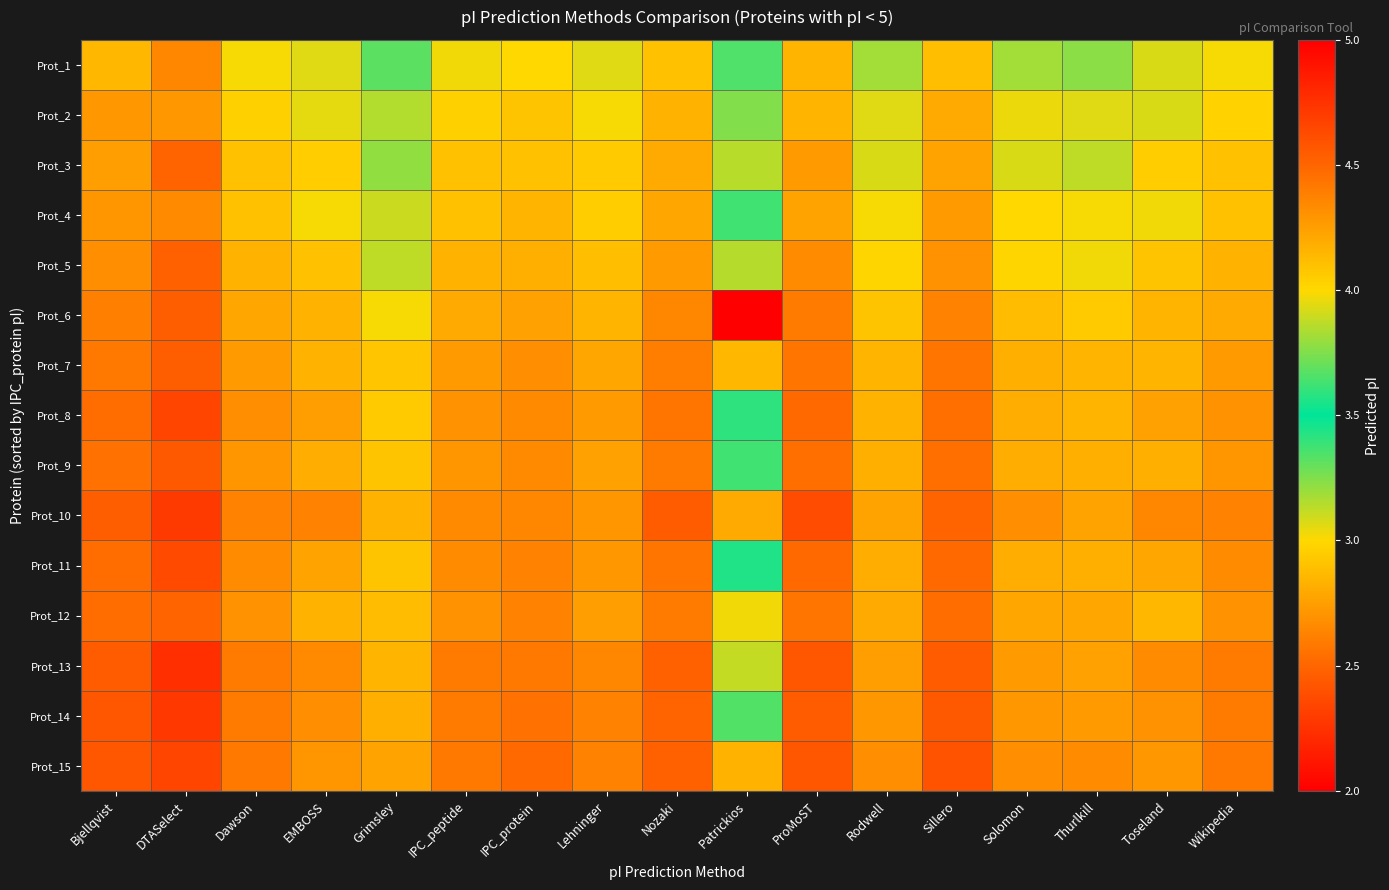

What is the total value across all series at ProMoST?

66.1